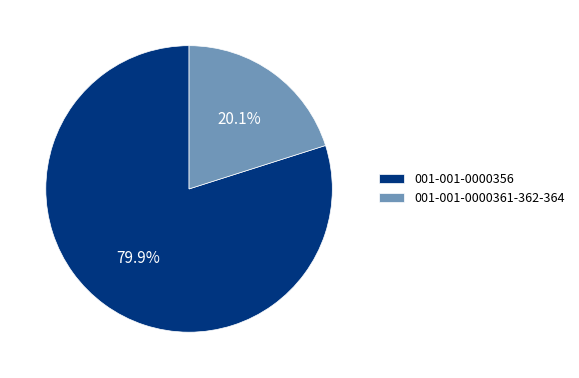

How many segments does this pie chart have?

2